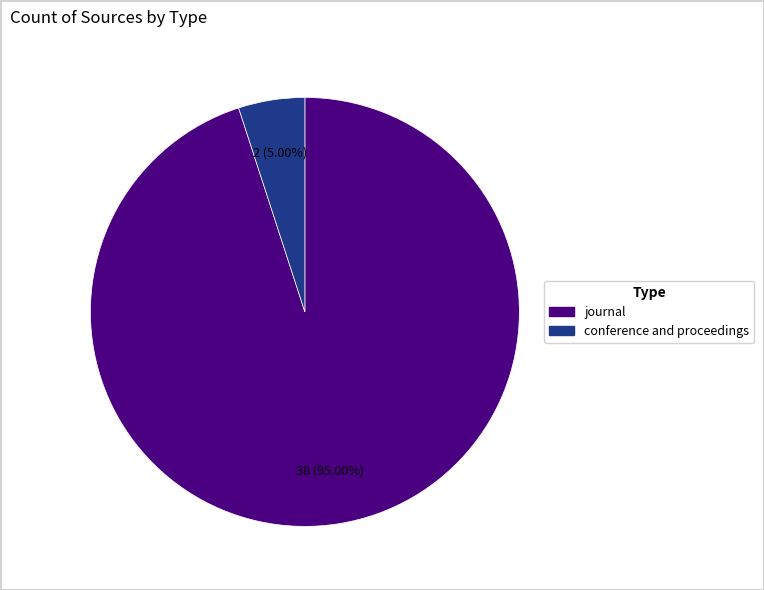

How many slices are in this pie chart?

2